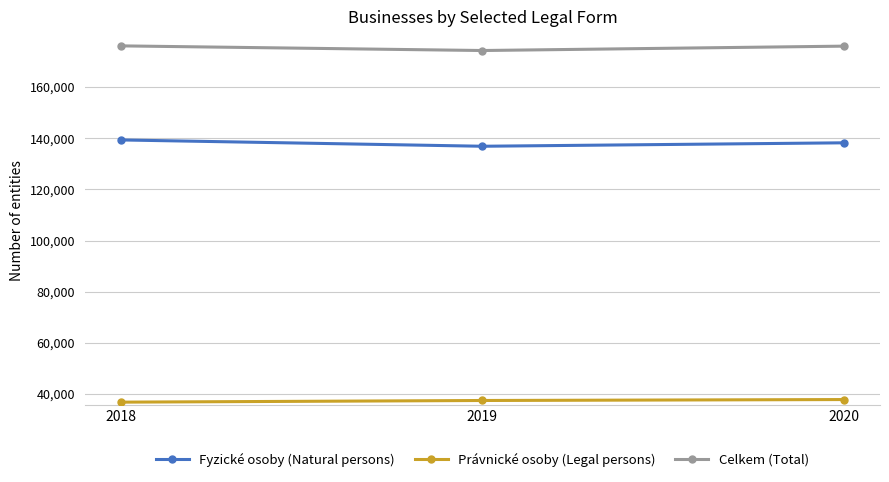

What is the total value across all series at 2020?

352008